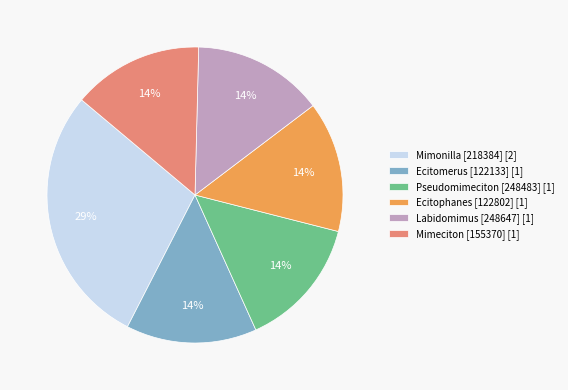

How many segments does this pie chart have?

6